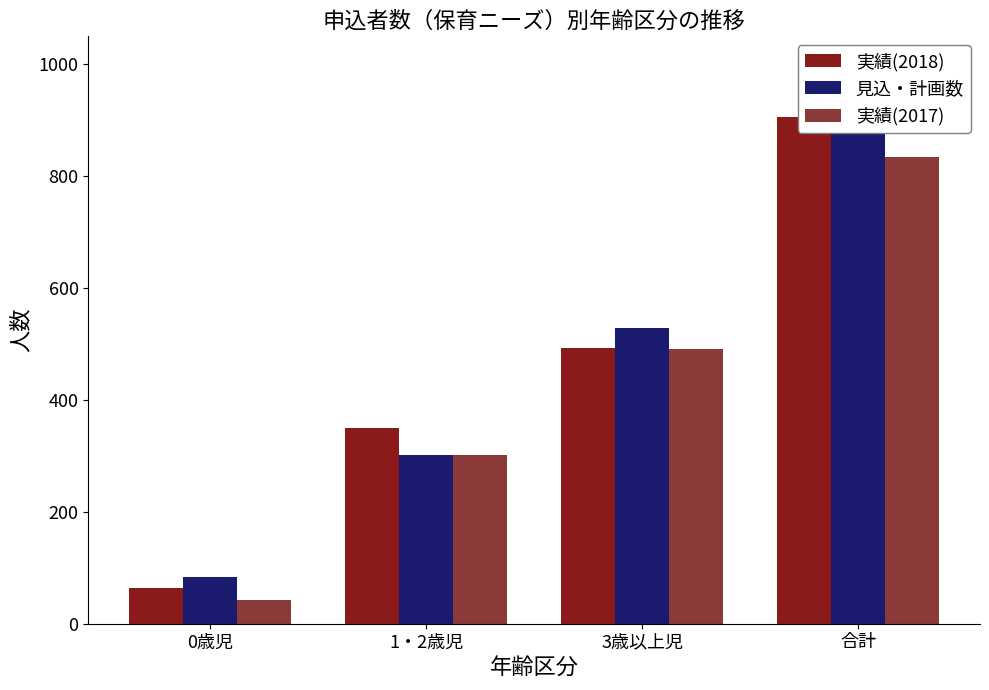

What is the average value of the 実績(2017) series?

418